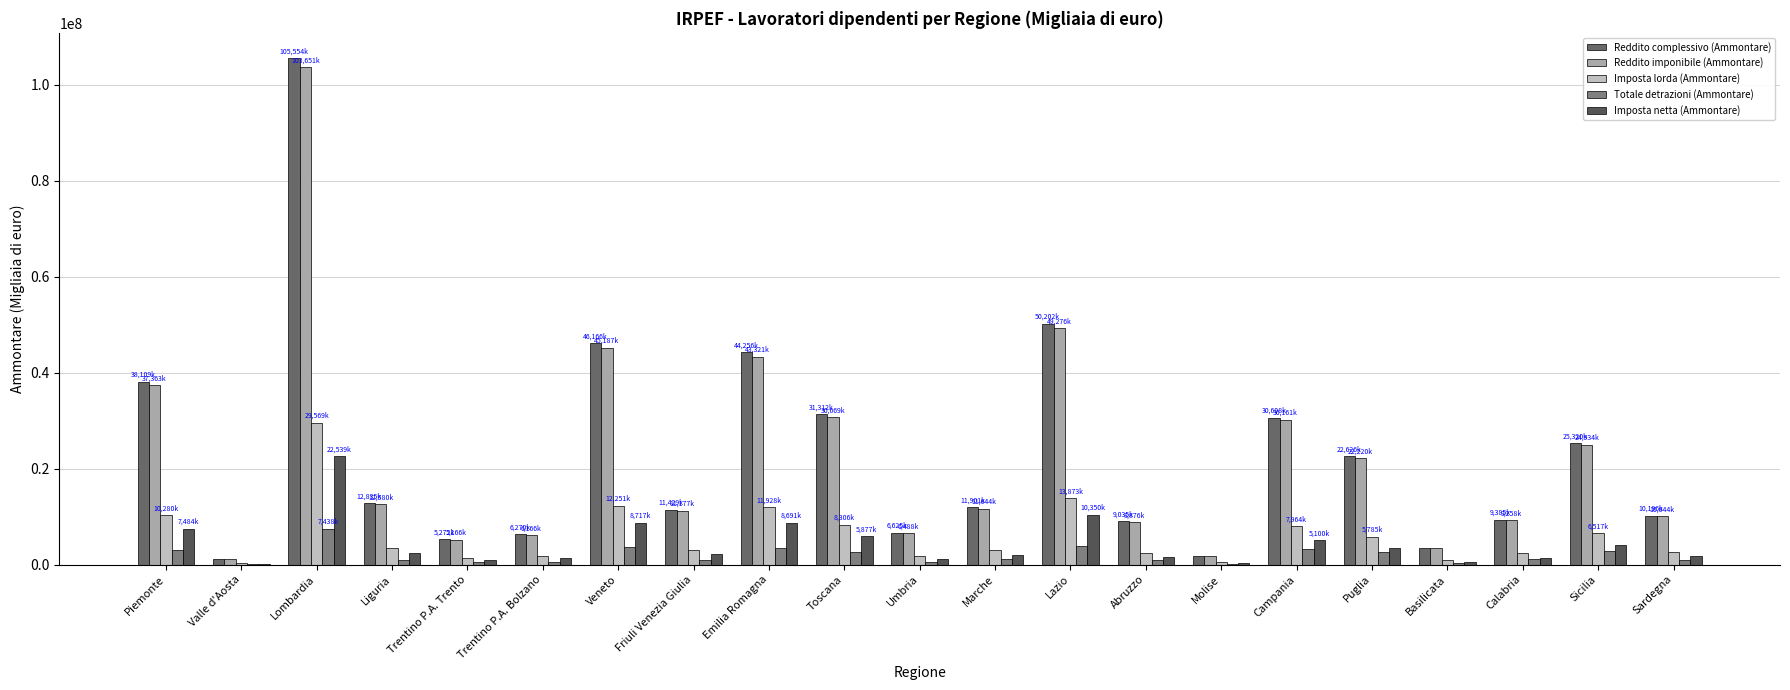

What is the minimum value shown in the chart?

93554